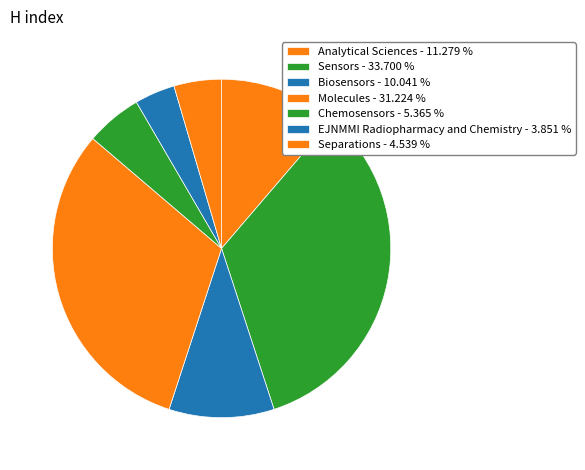

Between Separations and EJNMMI Radiopharmacy and Chemistry, which is larger?

Separations